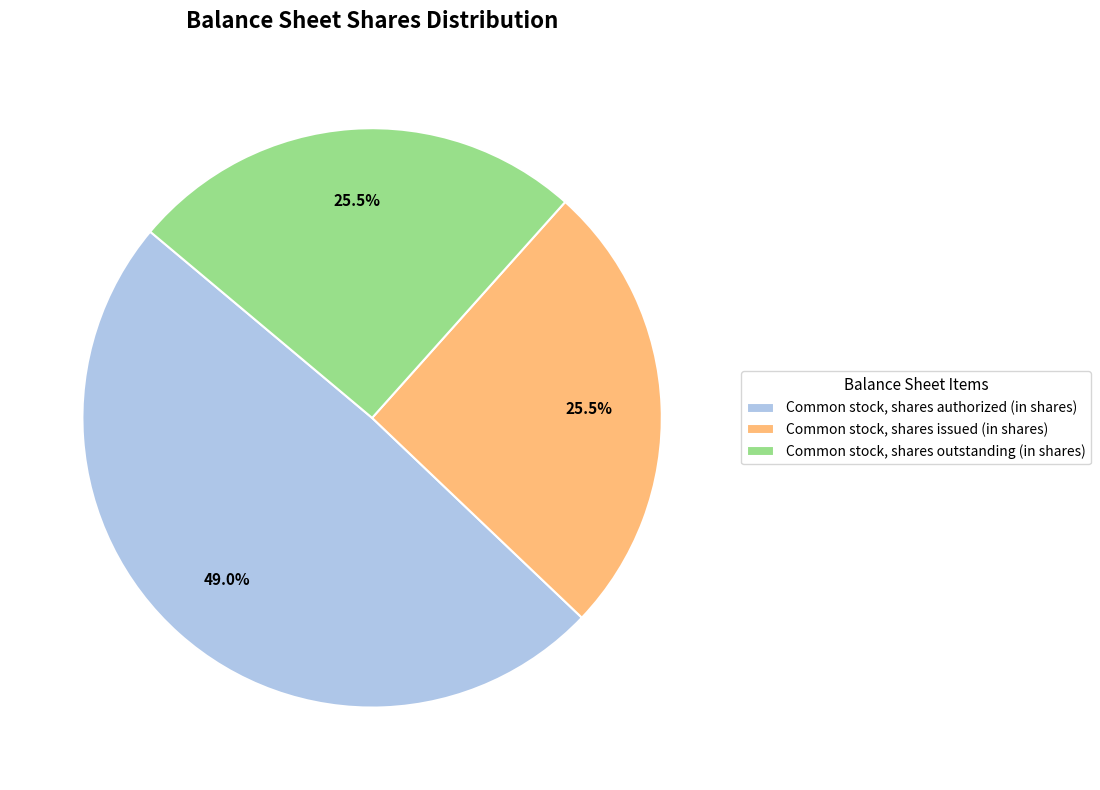

What is the total percentage of Common stock, shares outstanding (in shares) and Common stock, shares authorized (in shares)?

74.5%